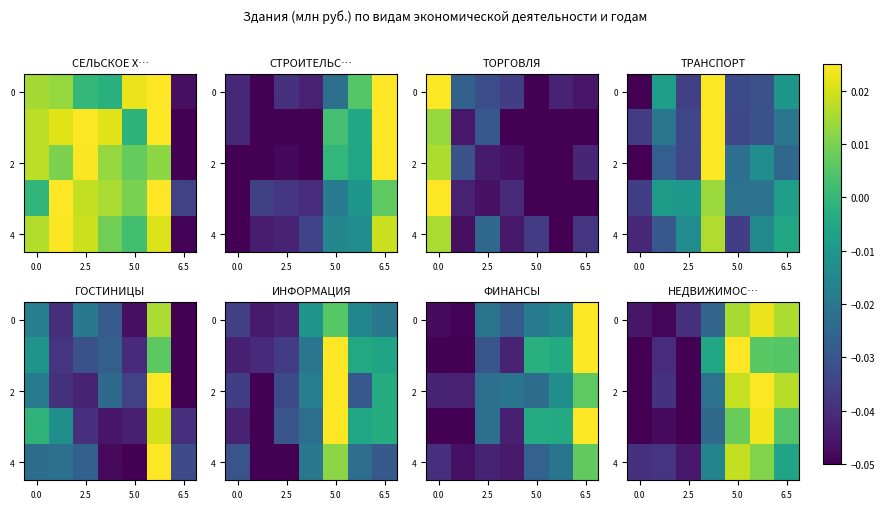

At which label is row_4 closest to 0?

6